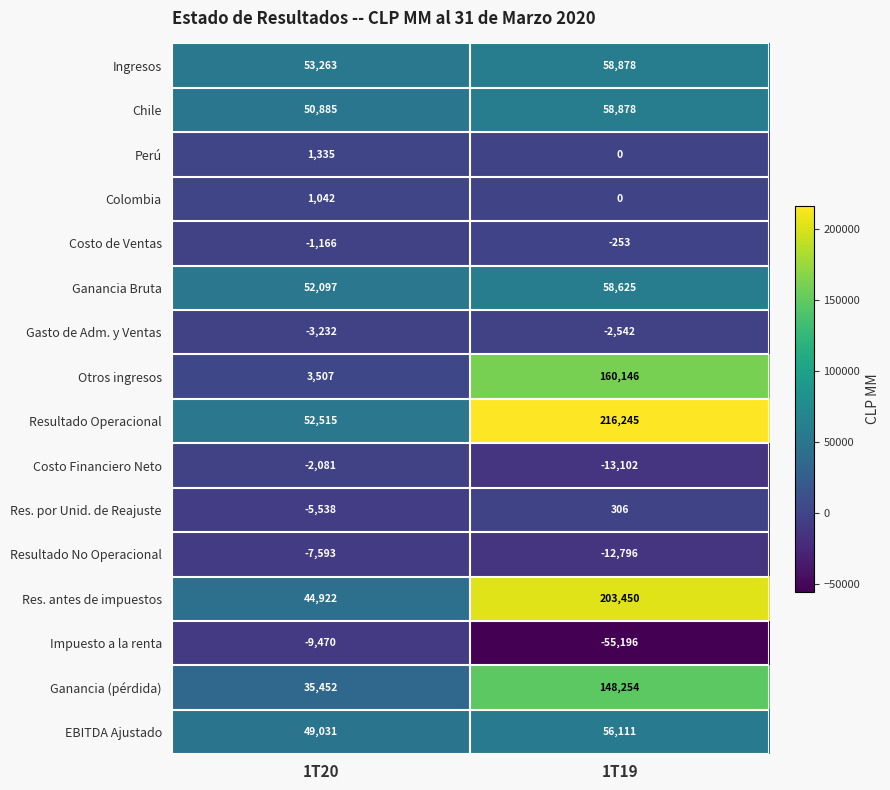

What is the minimum value shown in the chart?

-55196